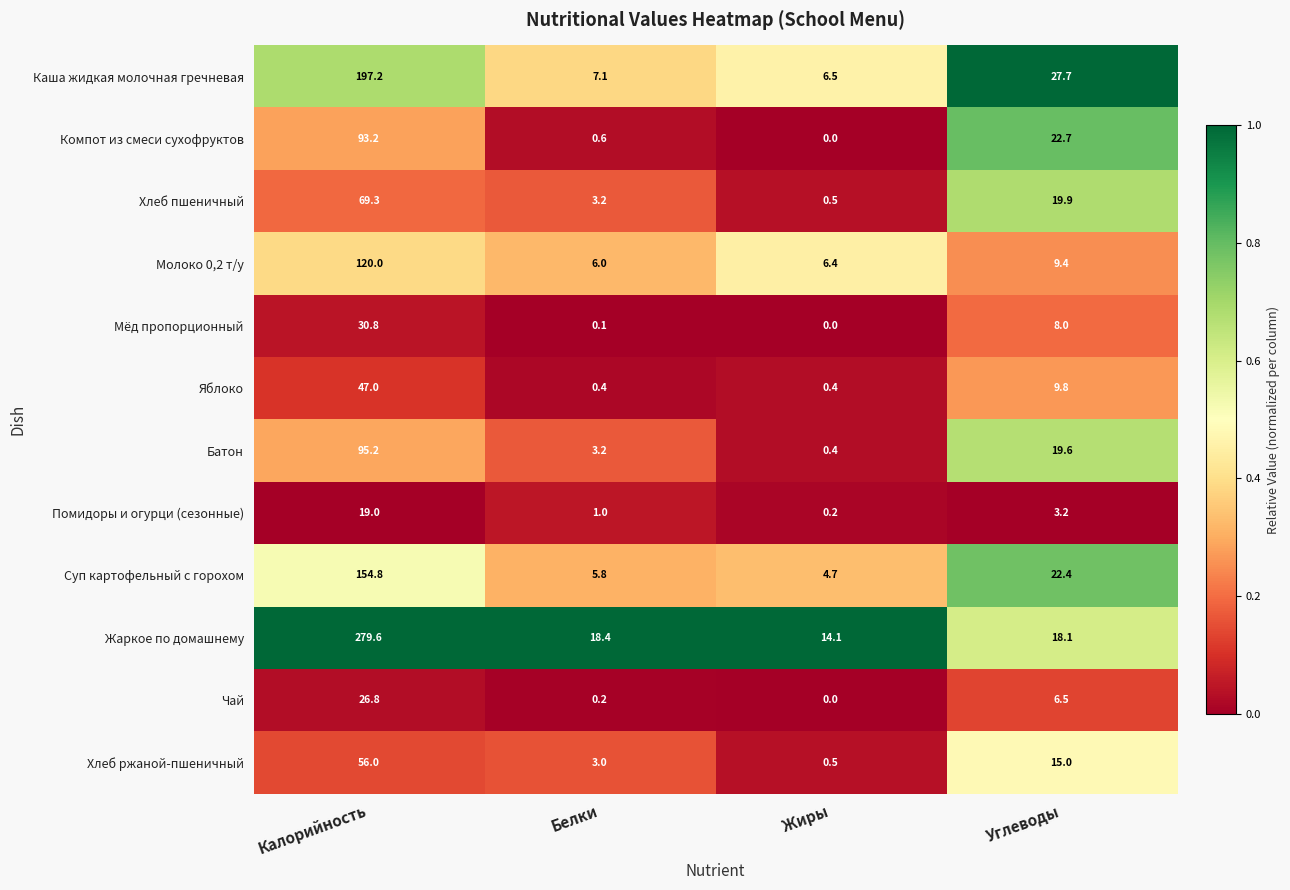

Which series has the largest total across all categories?

Жаркое по домашнему